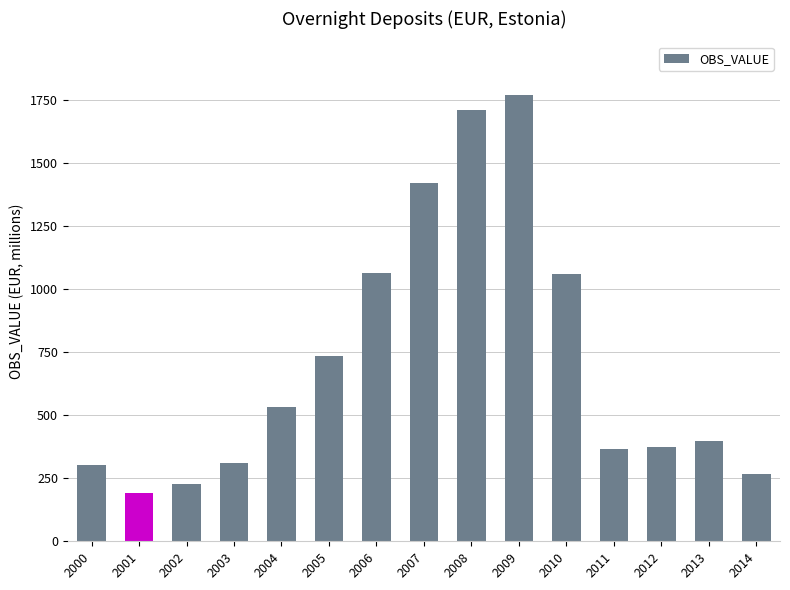

How many categories are shown in the chart?

15